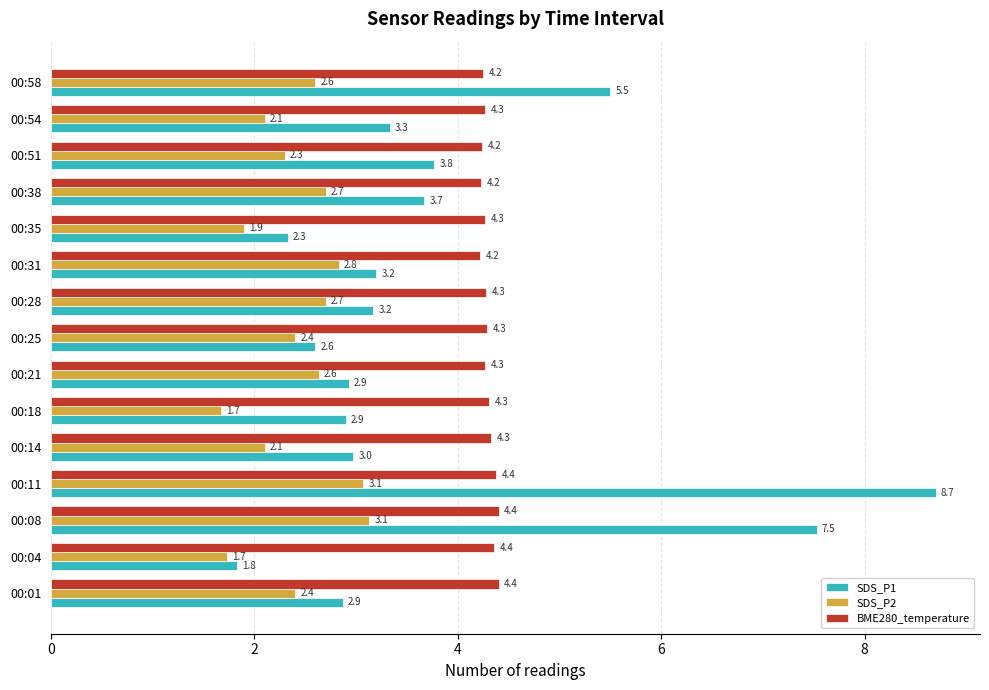

Between 00:14 and 00:58, which series saw the biggest shift?

SDS_P1